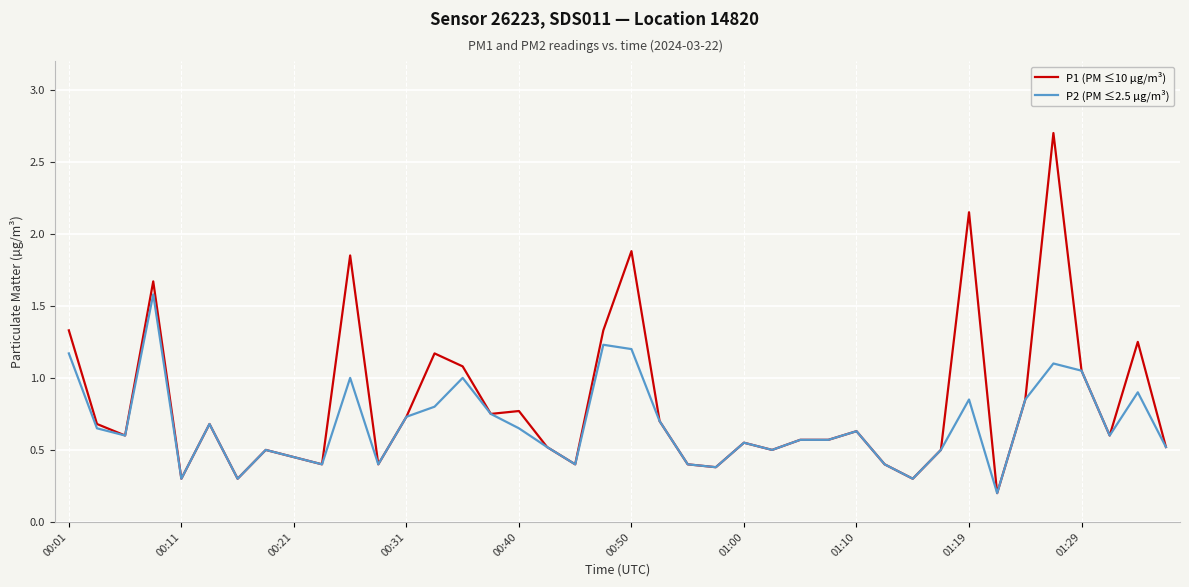

Rank the series by their average value, from lowest to highest.

P2 (PM ≤2.5 µg/m³), P1 (PM ≤10 µg/m³)